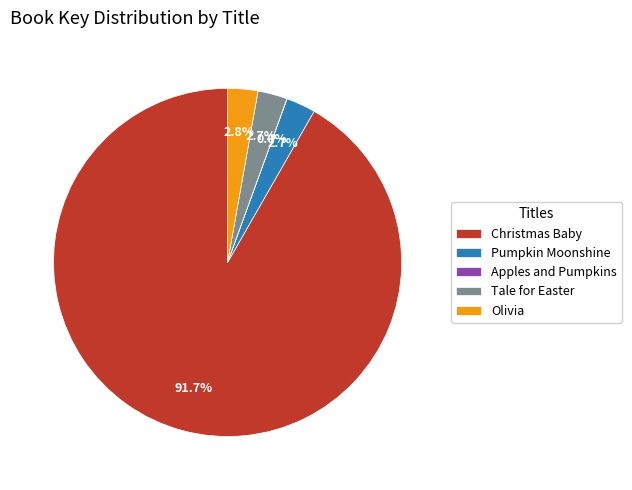

What is the largest slice in the pie chart?

Christmas Baby